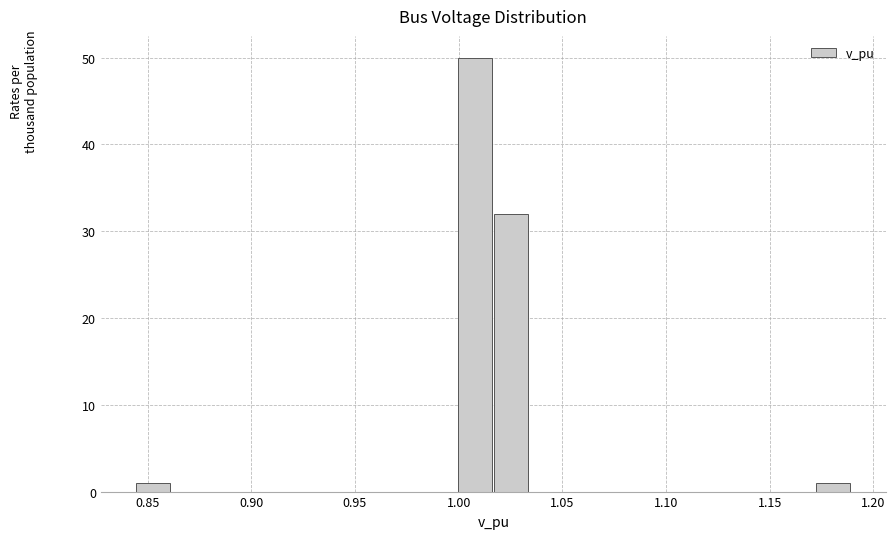

Read against the x-axis, roughly where is the centre of the tallest bar?

1.010